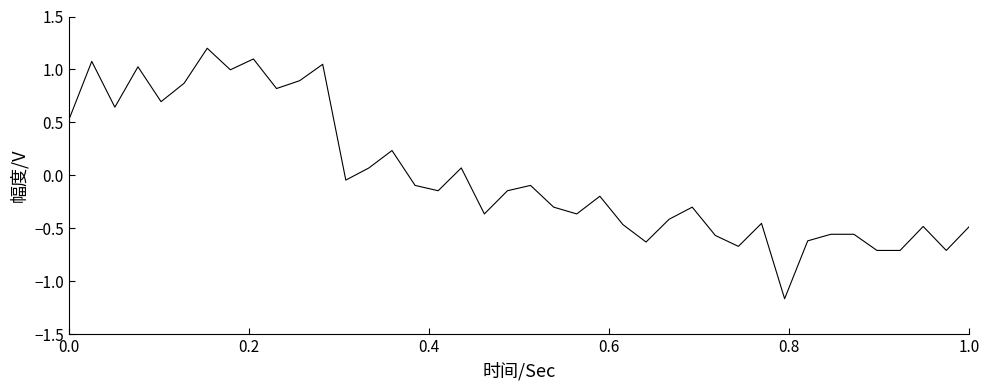

How many values are below zero?

25